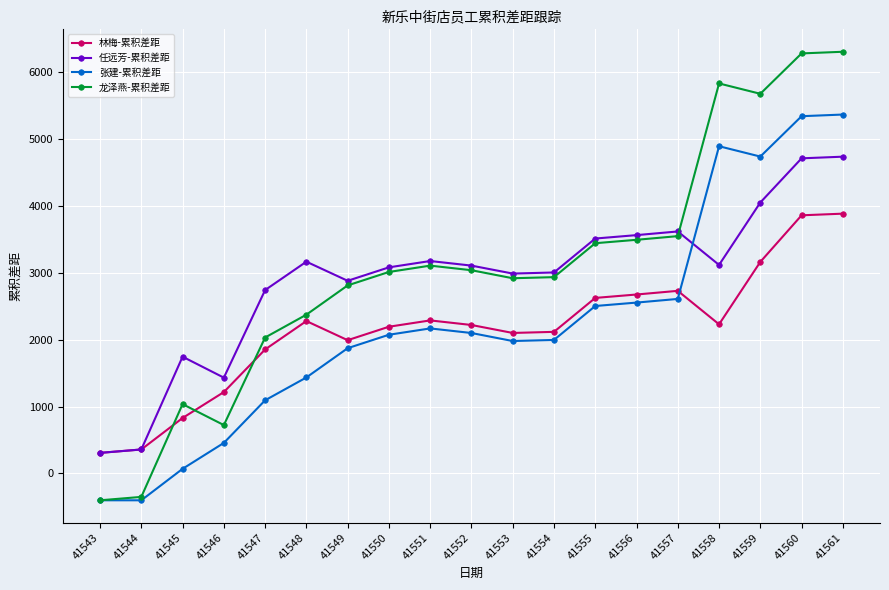

What is the lowest value of the 林梅-累积差距 series?

307.1